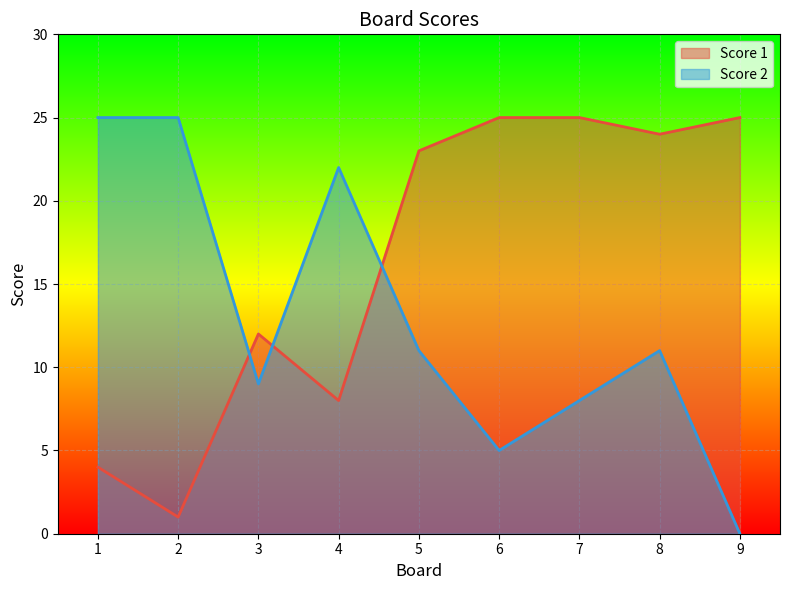

At which label is Score 2 closest to 12?

5